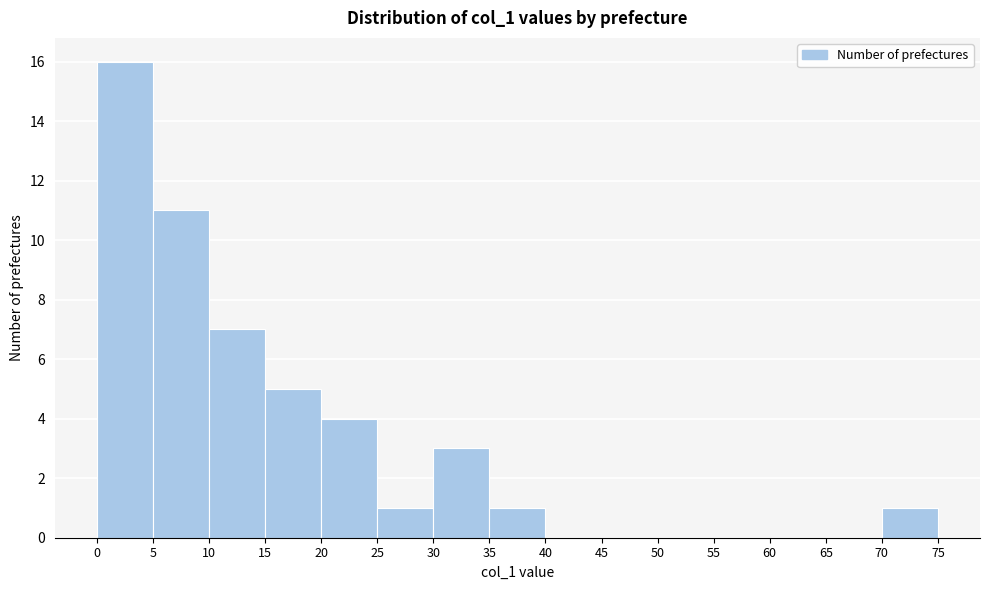

Reading left to right, transcribe this chart: for each bar, give the range it covers on the x-axis and its height. The values are not printed on the chart, so give them approximately, as read against the axis.

0 to 5: 16
5 to 10: 11
10 to 15: 7
15 to 20: 5
20 to 25: 4
25 to 30: 1
30 to 35: 3
35 to 40: 1
40 to 45: 0
45 to 50: 0
50 to 55: 0
55 to 60: 0
60 to 65: 0
65 to 70: 0
70 to 75: 1